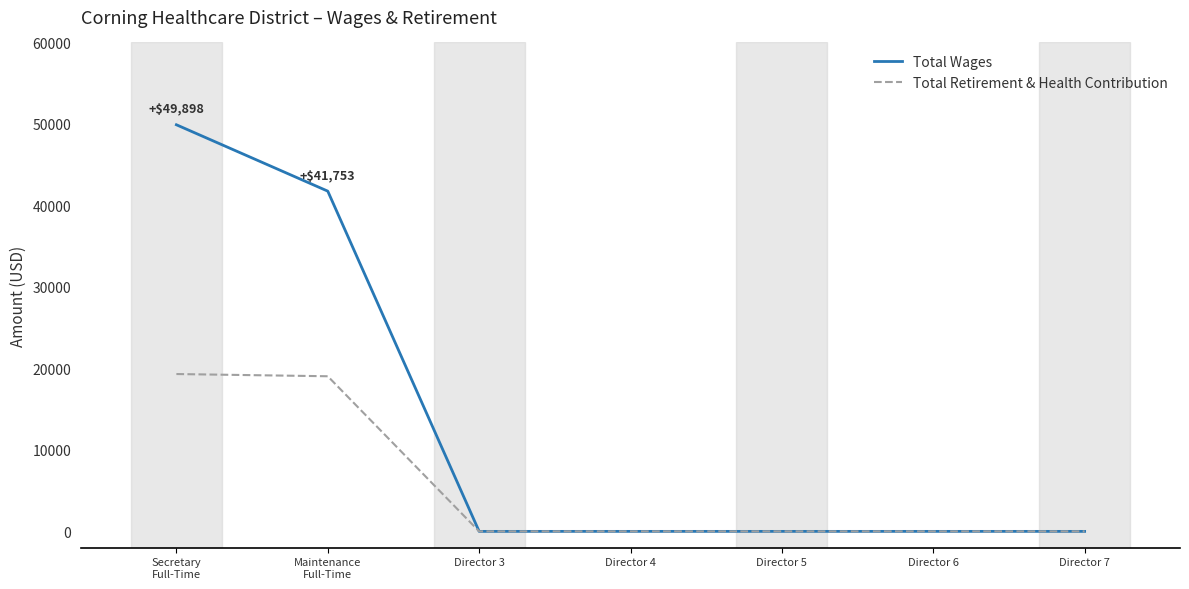

Which series has the largest total across all categories?

Total Wages